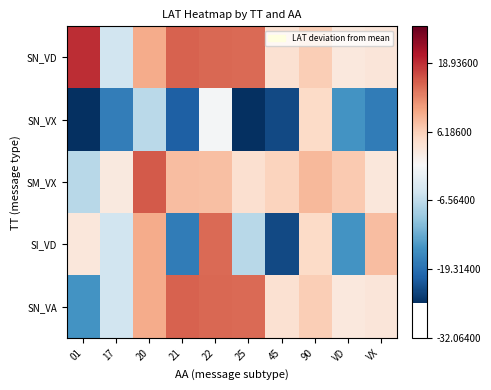

Reading left to right, what are all the values shown in this chart?

SN_VD: 01=18.9	17=-5.0	20=9.4	21=15.1	22=14.7	25=14.5	45=3.8	90=6.3	VD=2.6	VX=3.0
SN_VX: 01=-29.3	17=-17.8	20=-7.0	21=-20.9	22=-0.6	25=-32.1	45=-23.2	90=4.8	VD=-15.3	VX=-18.0
SM_VX: 01=-7.1	17=2.5	20=15.8	21=7.9	22=7.7	25=4.1	45=5.7	90=8.2	VD=6.7	VX=2.9
SI_VD: 01=2.8	17=-5.0	20=9.4	21=-18.0	22=14.5	25=-7.1	45=-23.2	90=4.8	VD=-15.3	VX=7.9
SN_VA: 01=-15.3	17=-5.0	20=9.4	21=15.1	22=14.7	25=14.5	45=3.8	90=6.3	VD=2.6	VX=3.0